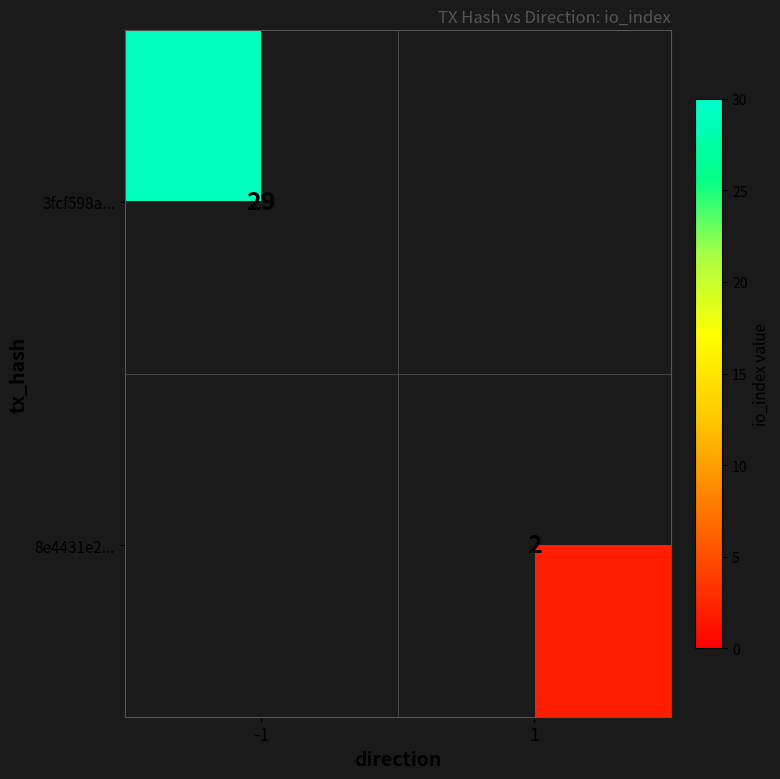

The 3fcf598a... series shows 29 at -1. True or false?

True